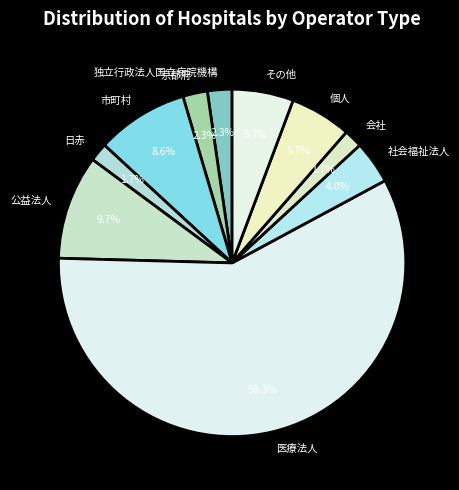

To the nearest percent, what is the average slice percentage?

10%